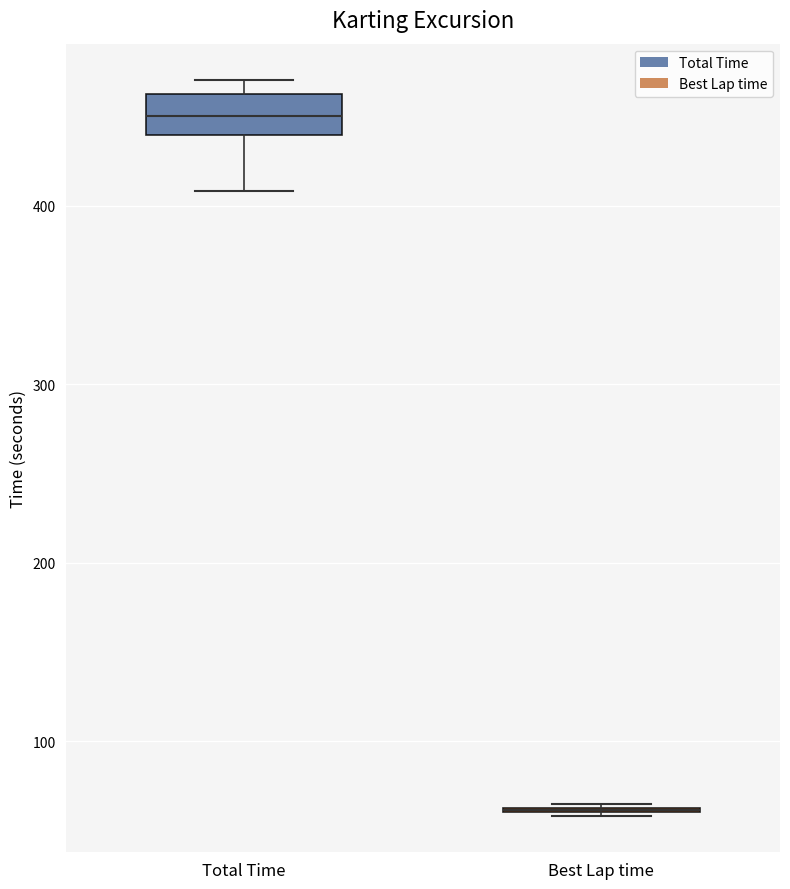

Which box is the tallest, from its lower edge to its upper edge?

Total Time